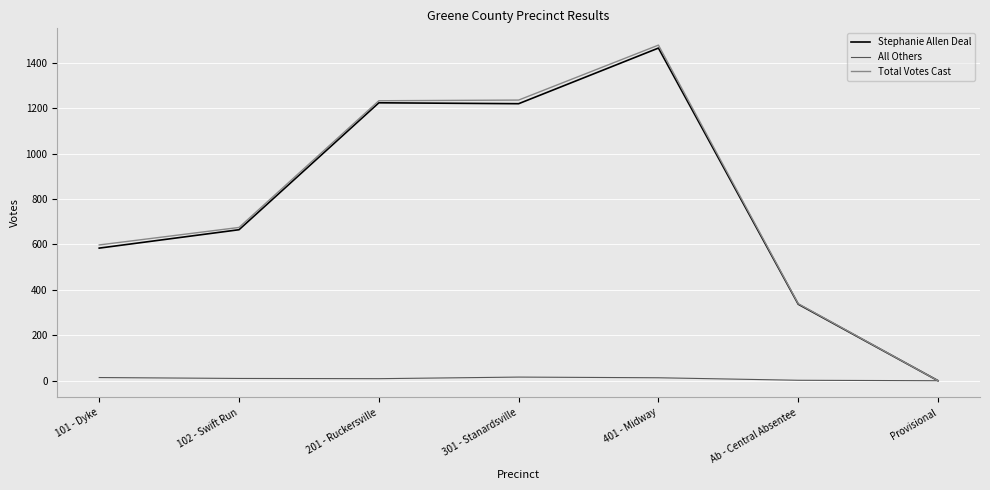

What is the difference between the maximum and minimum values in the Total Votes Cast series?

1478